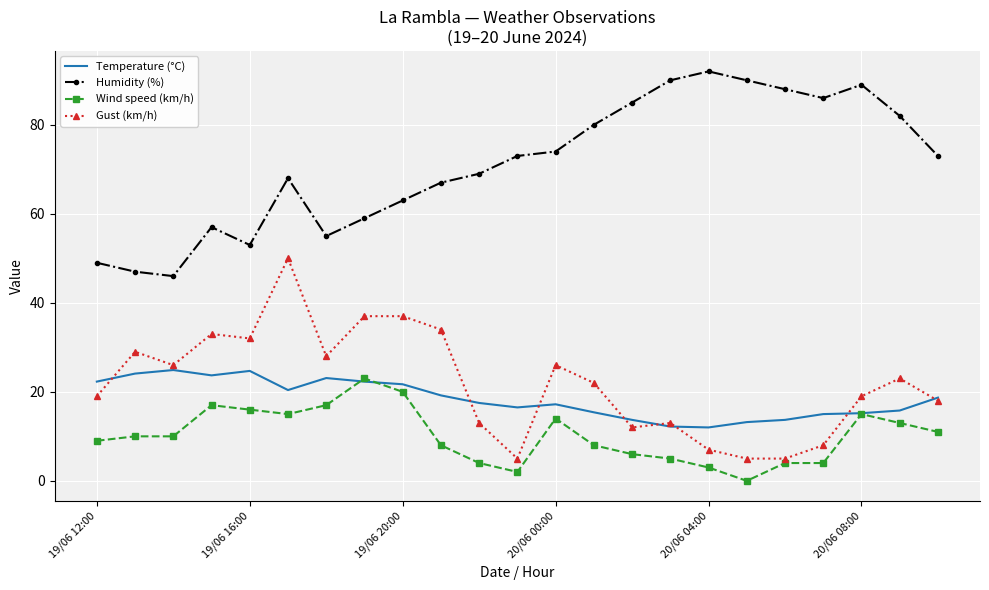

What is the sum of all Temperature (°C) values?

422.5